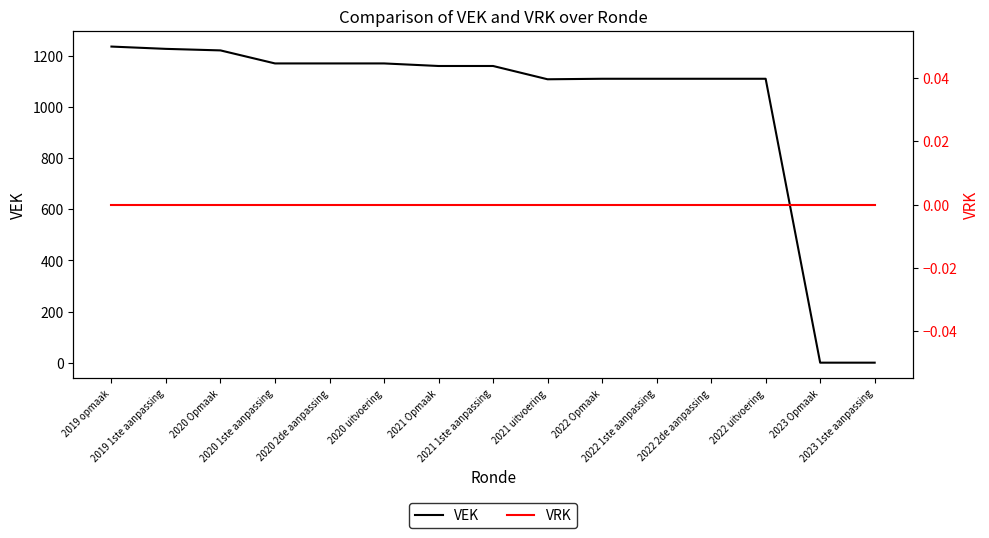

Rank the series by their average value, from highest to lowest.

VEK, VRK